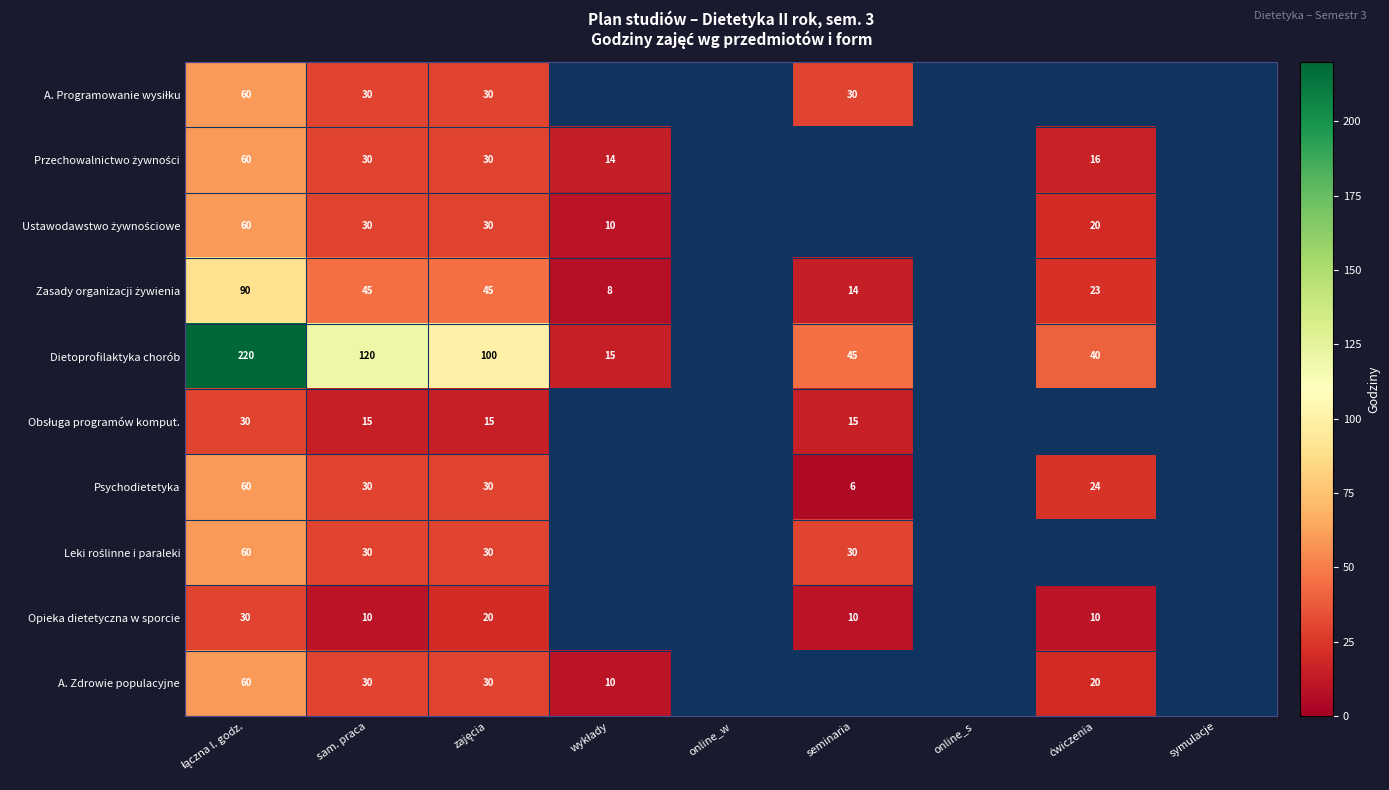

The Dietoprofilaktyka chorób series shows 187 at sam. praca. True or false?

False